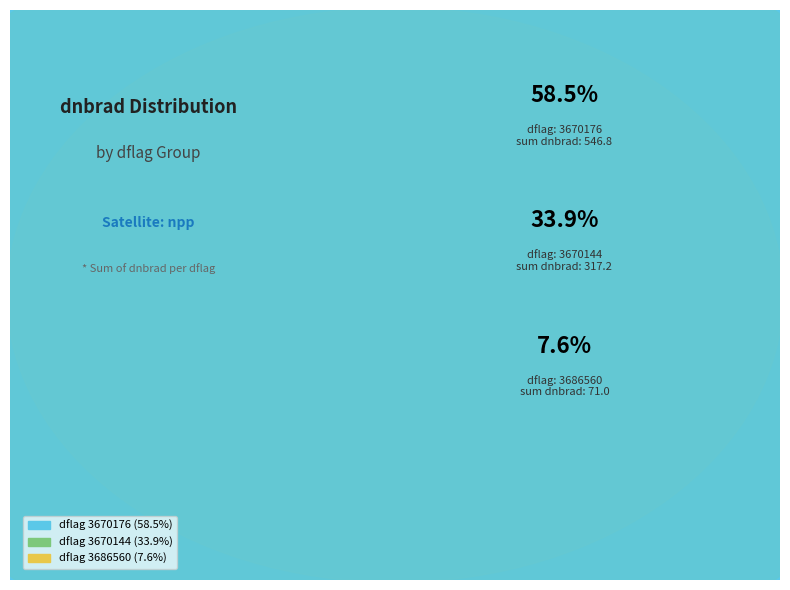

True or false: 28 accounts for 1% of the total.

False